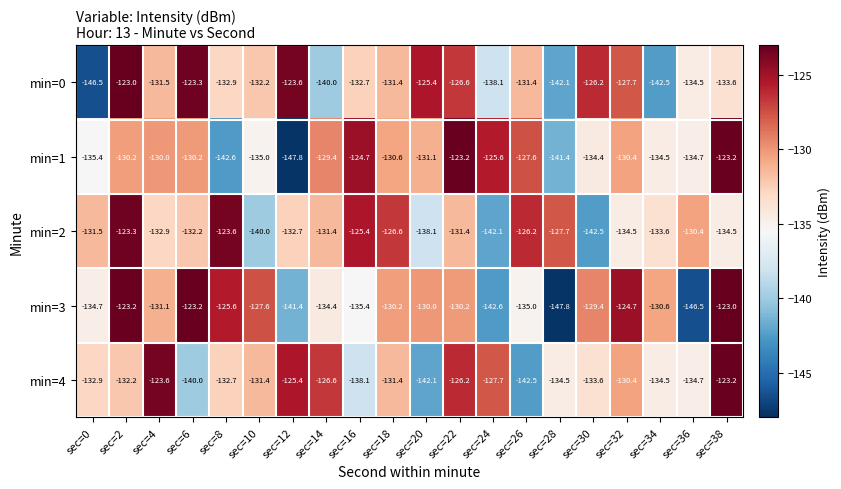

How many data points does each series have?

20